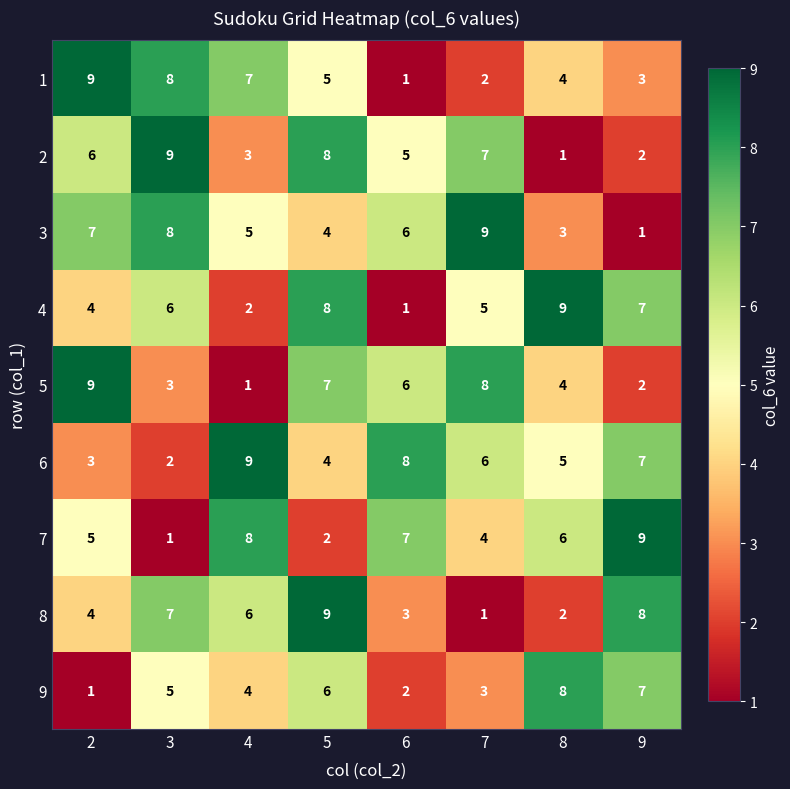

What is the greatest value displayed?

9